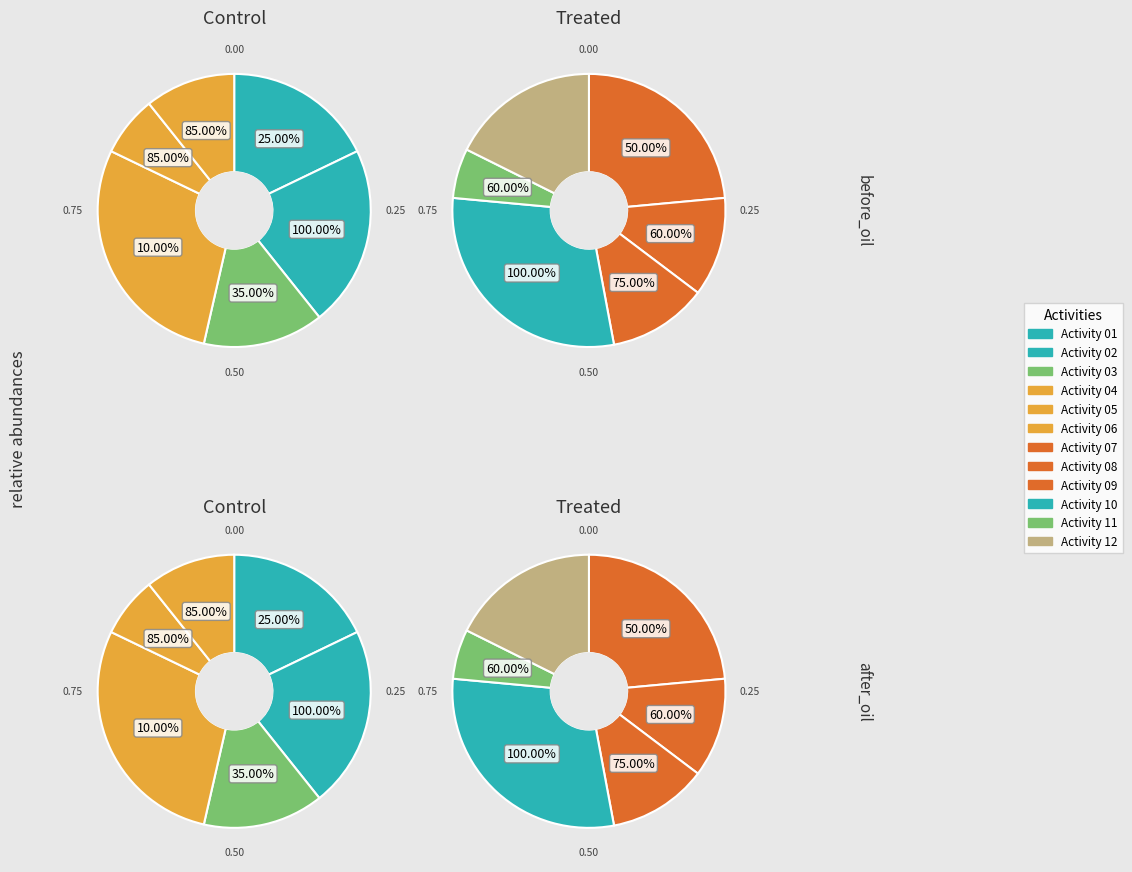

How many segments does this pie chart have?

12